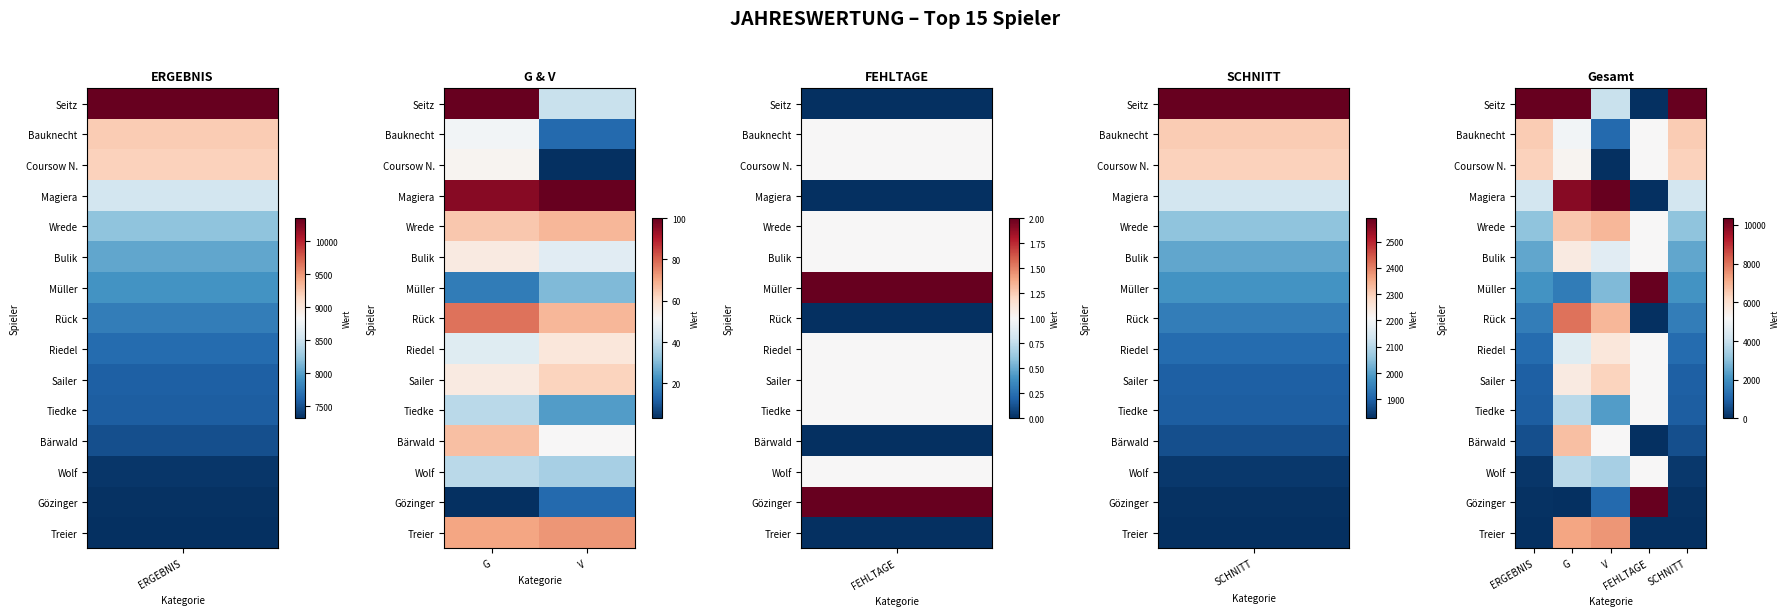

At how many categories does at least one series exceed 0?

5